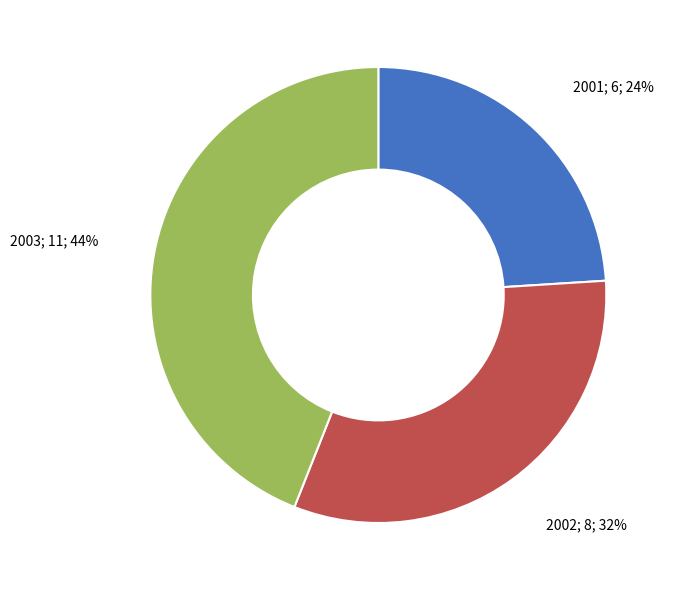

How many segments does this pie chart have?

3